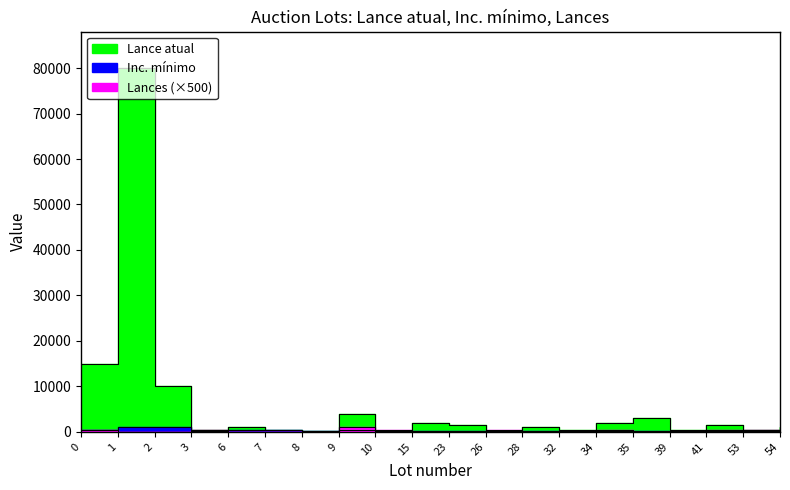

What is the total value across all series at 3?

1250